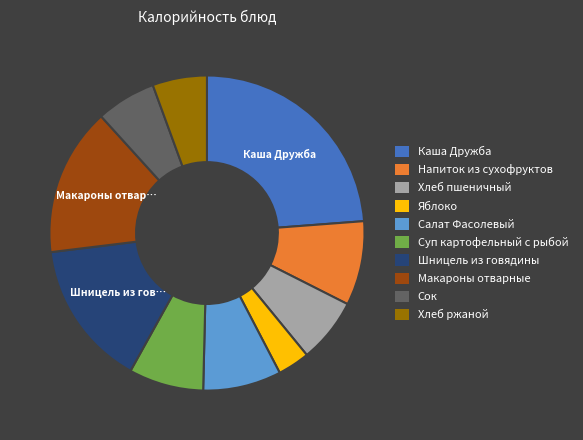

Which slice is the smallest?

Яблоко